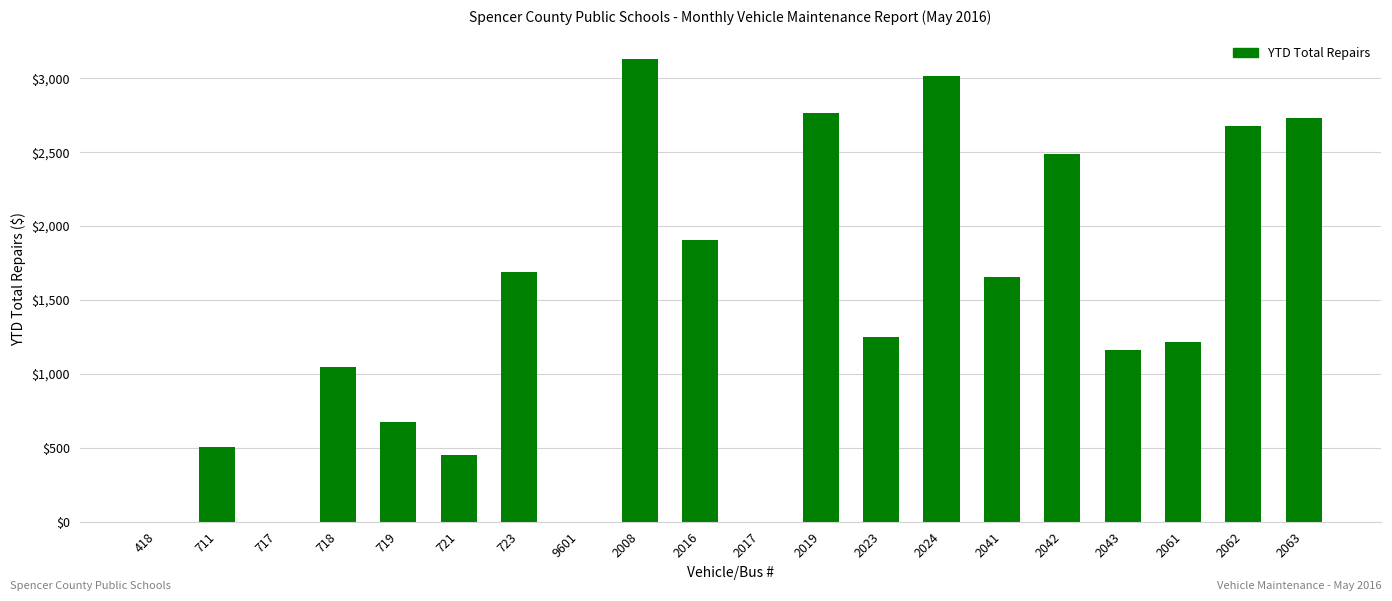

What is the sum of the values at 721 and 717?

450